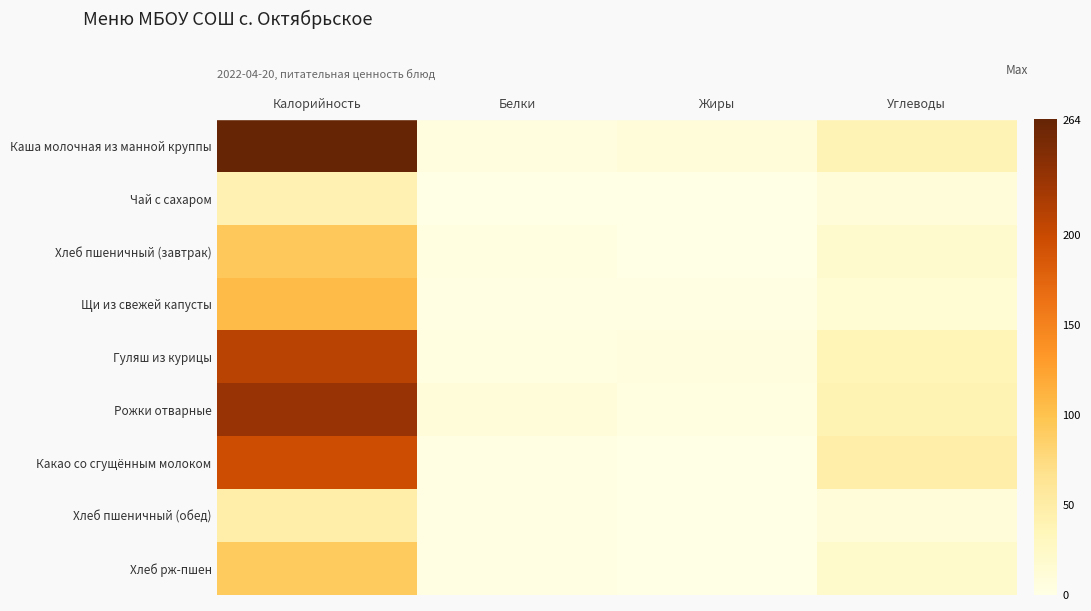

Reading left to right, list all the values displayed in this chart.

Каша молочная из манной круппы: Калорийность=264.6	Белки=5.5	Жиры=9.7	Углеводы=38.5
Чай с сахаром: Калорийность=41.6	Белки=0.5	Жиры=0.0	Углеводы=9.9
Хлеб пшеничный (завтрак): Калорийность=93.5	Белки=3.2	Жиры=0.4	Углеводы=19.3
Щи из свежей капусты: Калорийность=106.0	Белки=2.2	Жиры=2.8	Углеводы=15.4
Гуляш из курицы: Калорийность=210.1	Белки=3.7	Жиры=5.4	Углеводы=36.7
Рожки отварные: Калорийность=231.9	Белки=8.9	Жиры=4.1	Углеводы=39.8
Какао со сгущённым молоком: Калорийность=196.4	Белки=1.2	Жиры=0.3	Углеводы=47.3
Хлеб пшеничный (обед): Калорийность=46.8	Белки=1.6	Жиры=0.2	Углеводы=9.7
Хлеб рж-пшен: Калорийность=92.0	Белки=2.2	Жиры=0.4	Углеводы=19.8